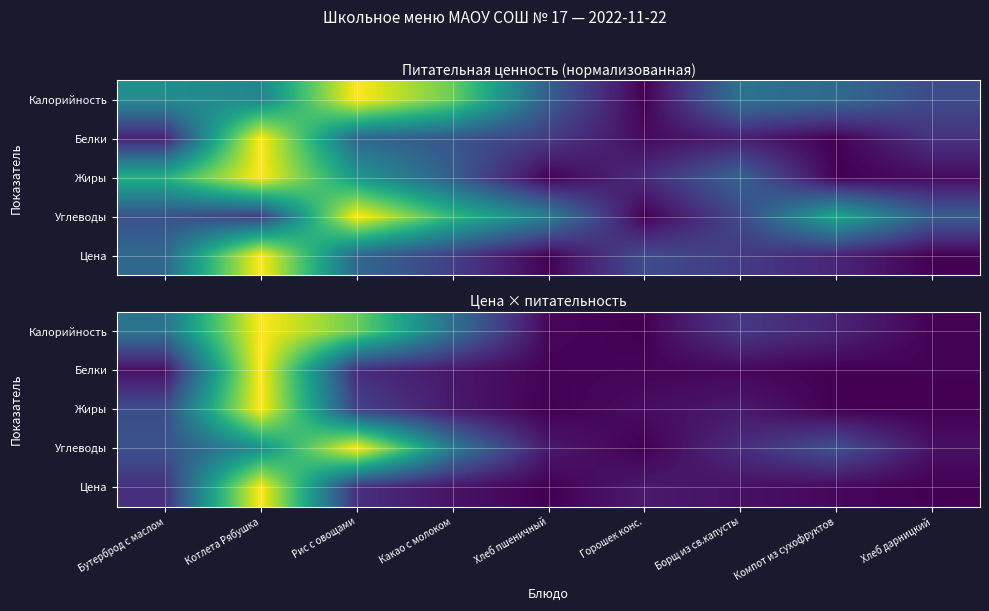

What is the sum of all Белки values?

1.3